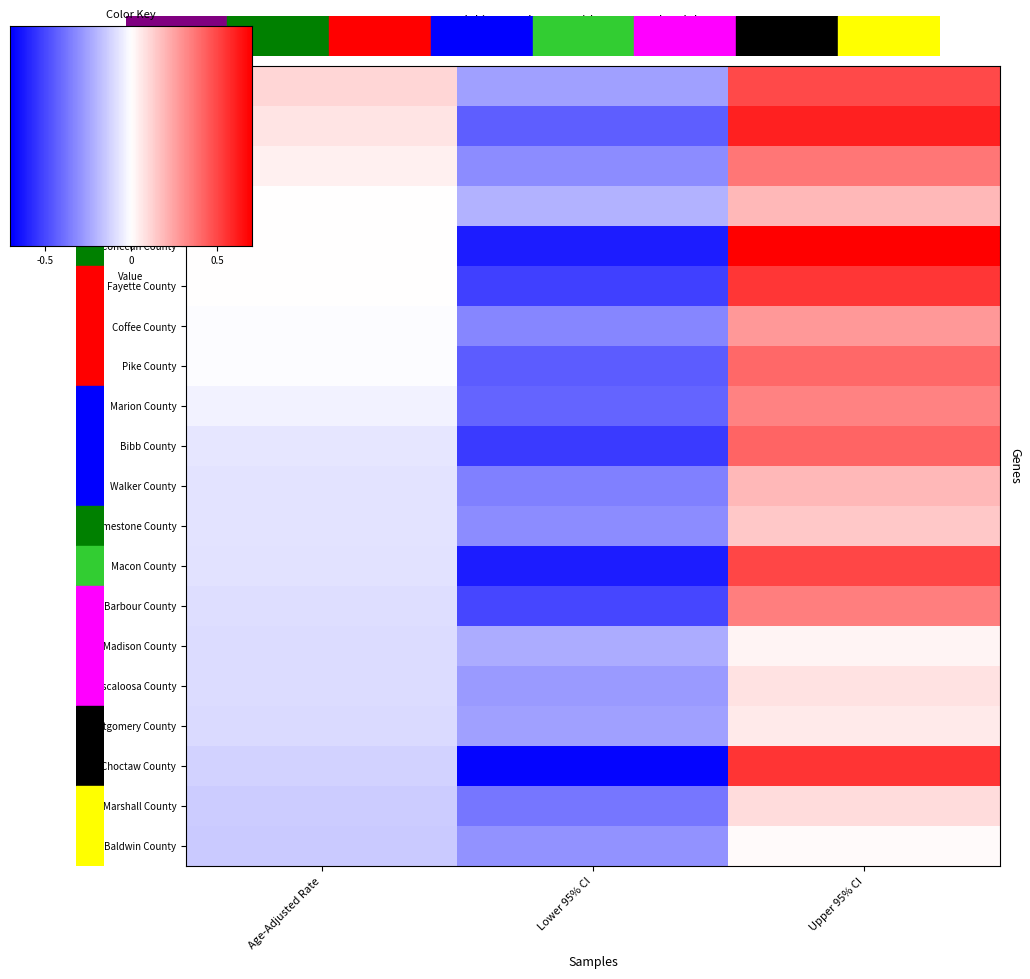

List the series in order of their peak value, highest first.

Conecuh County, Pickens County, Choctaw County, Fayette County, Macon County, Lawrence County, Bibb County, Pike County, Tallapoosa County, Barbour County, Marion County, Coffee County, Morgan County, Walker County, Limestone County, Marshall County, Tuscaloosa County, Montgomery County, Madison County, Baldwin County